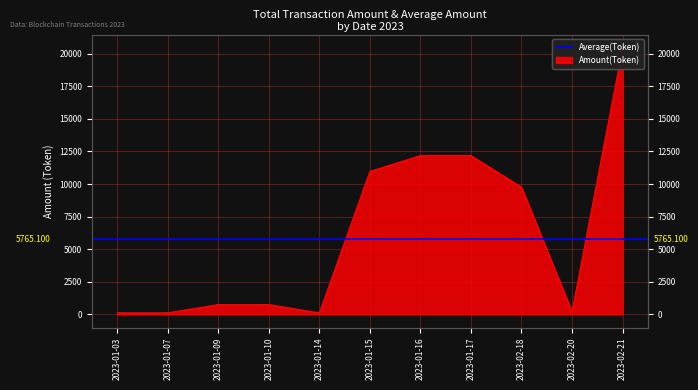

What is the greatest value displayed?

20400.3